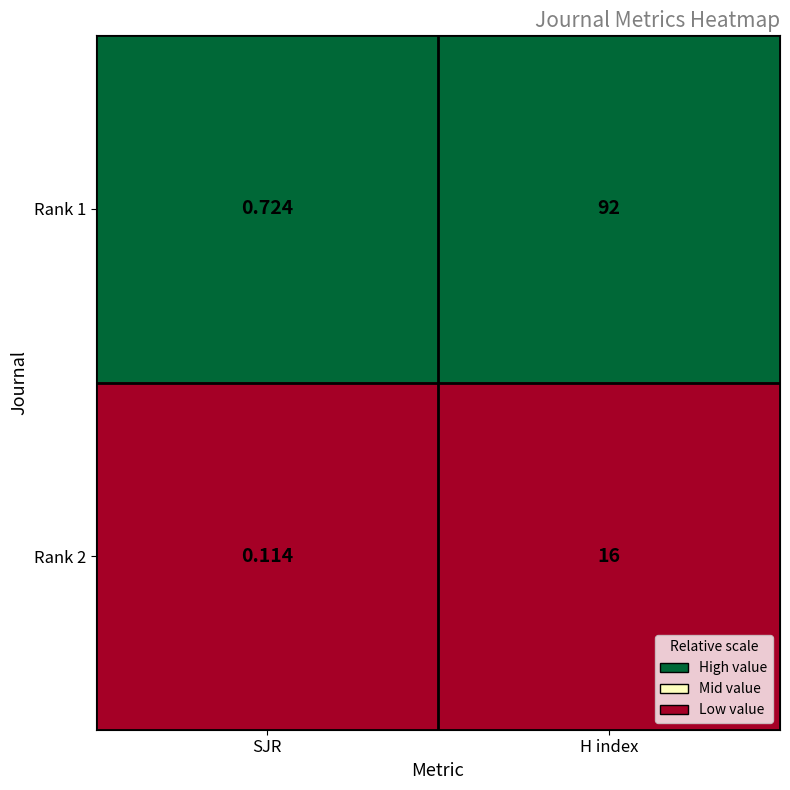

List the labels in order of Rank 1 value, largest first.

H index, SJR